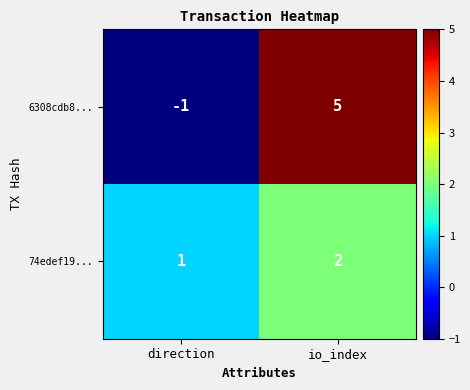

What is the spread (max minus min) of values at direction?

2